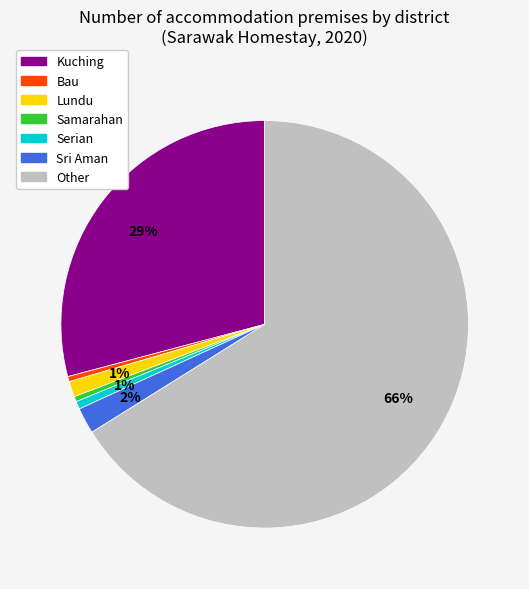

How many segments does this pie chart have?

7